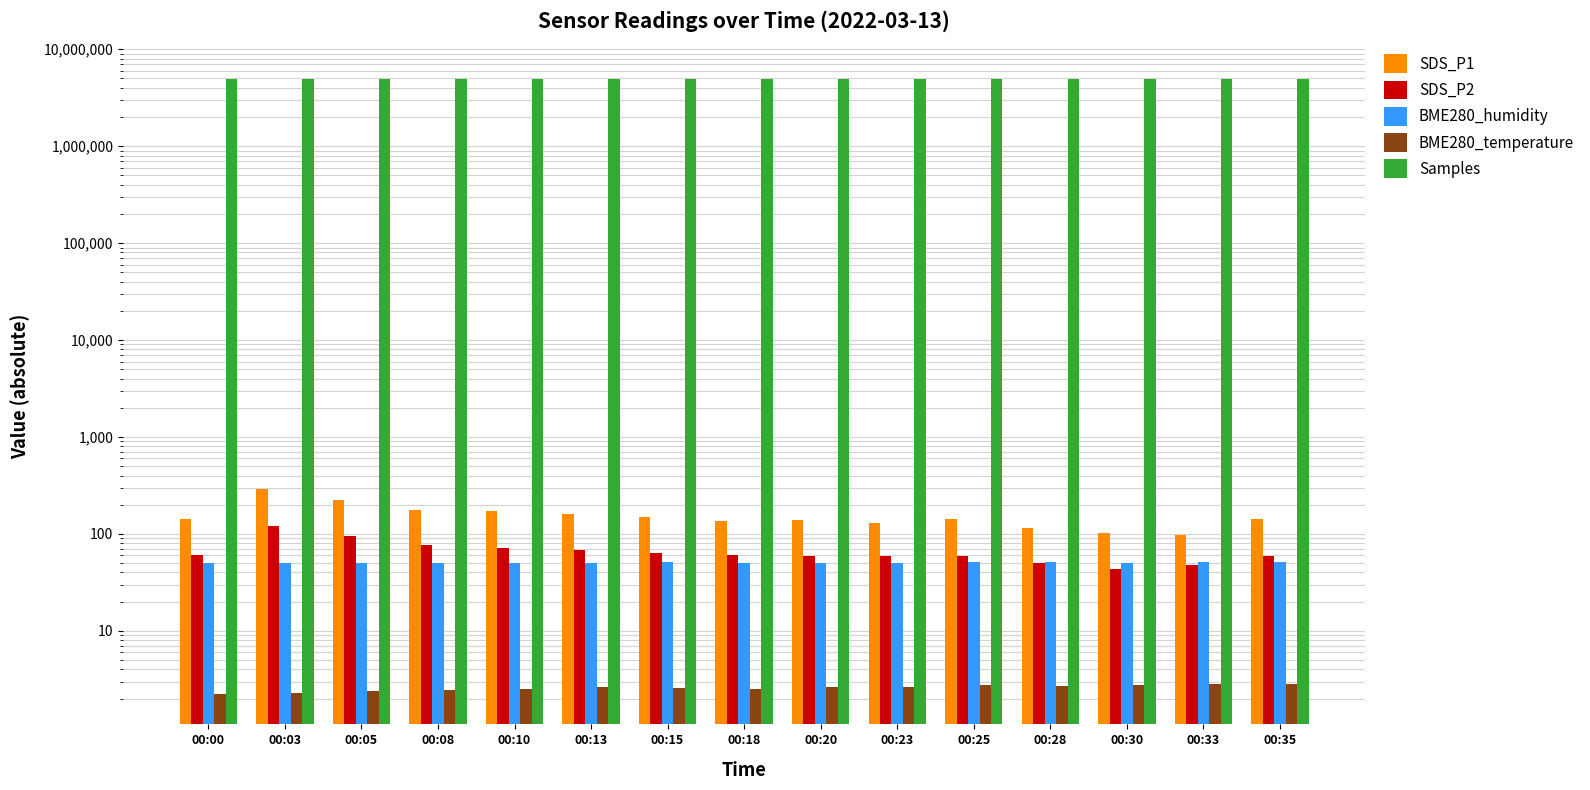

Are the bars grouped side by side (vs. stacked)?

Yes